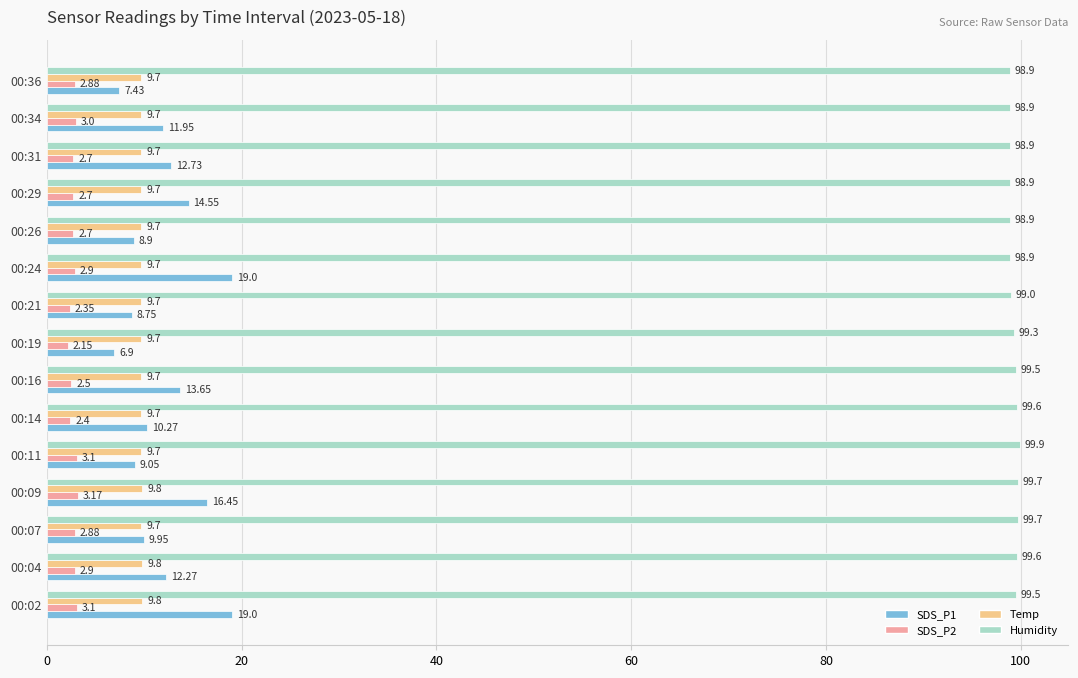

At 00:09, list the series in order from largest to smallest.

Humidity, SDS_P1, Temp, SDS_P2